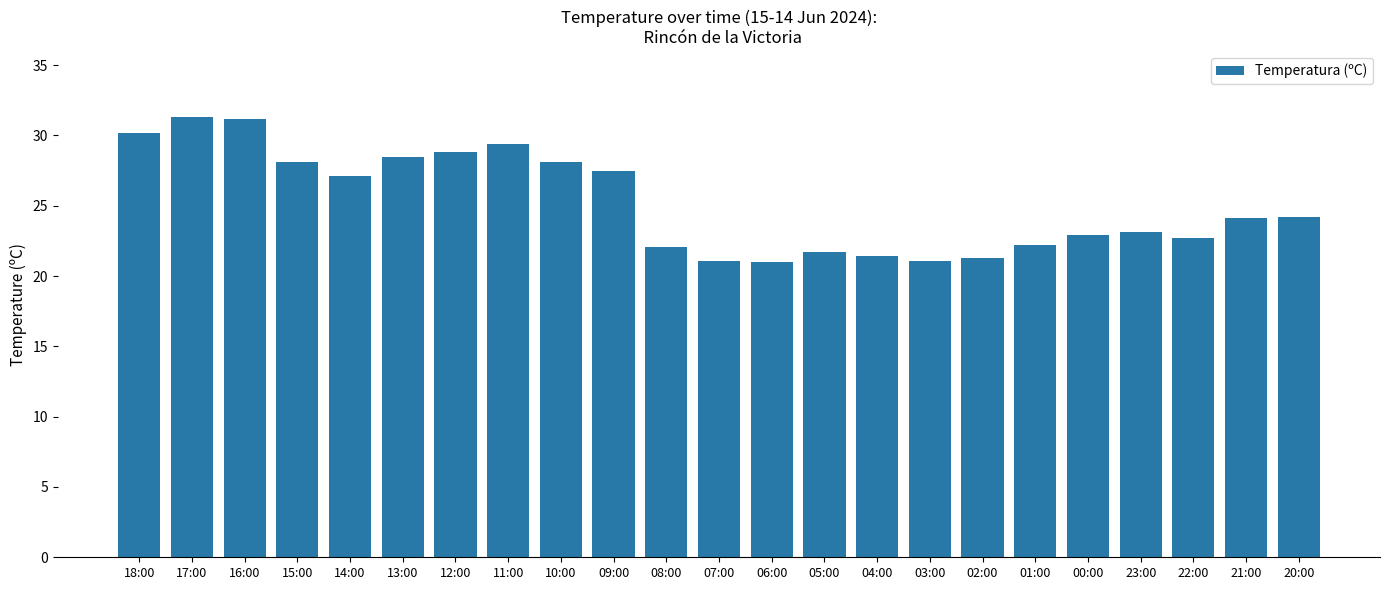

What is the sum of the values at 00:00 and 08:00?

45.0